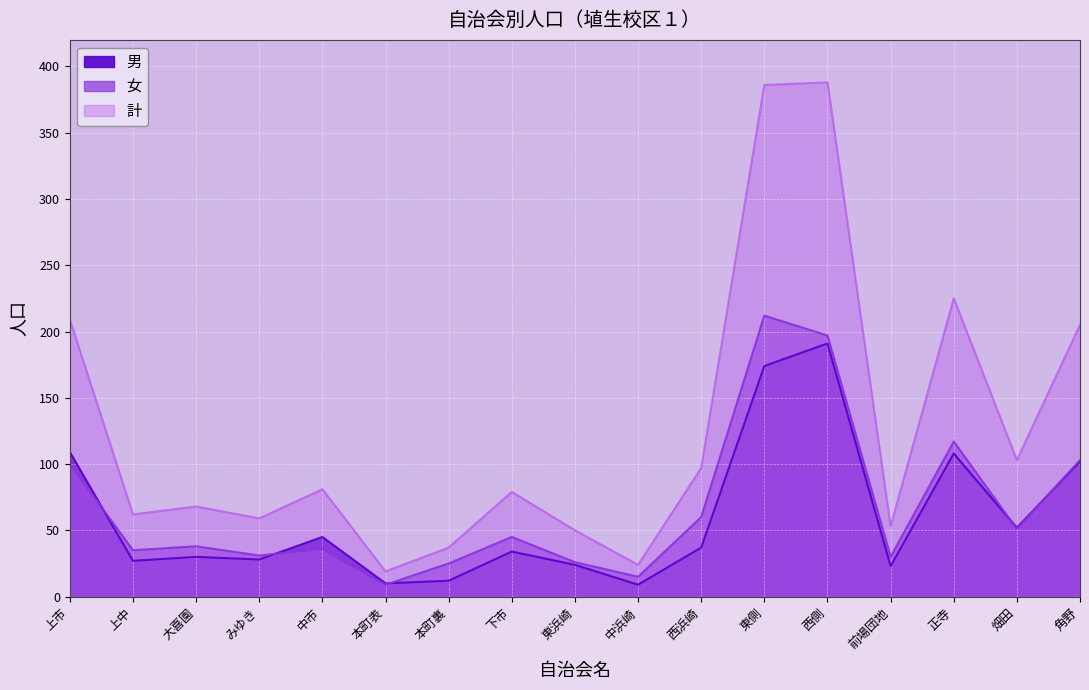

Between 角野 and 中浜崎, which is larger?

角野